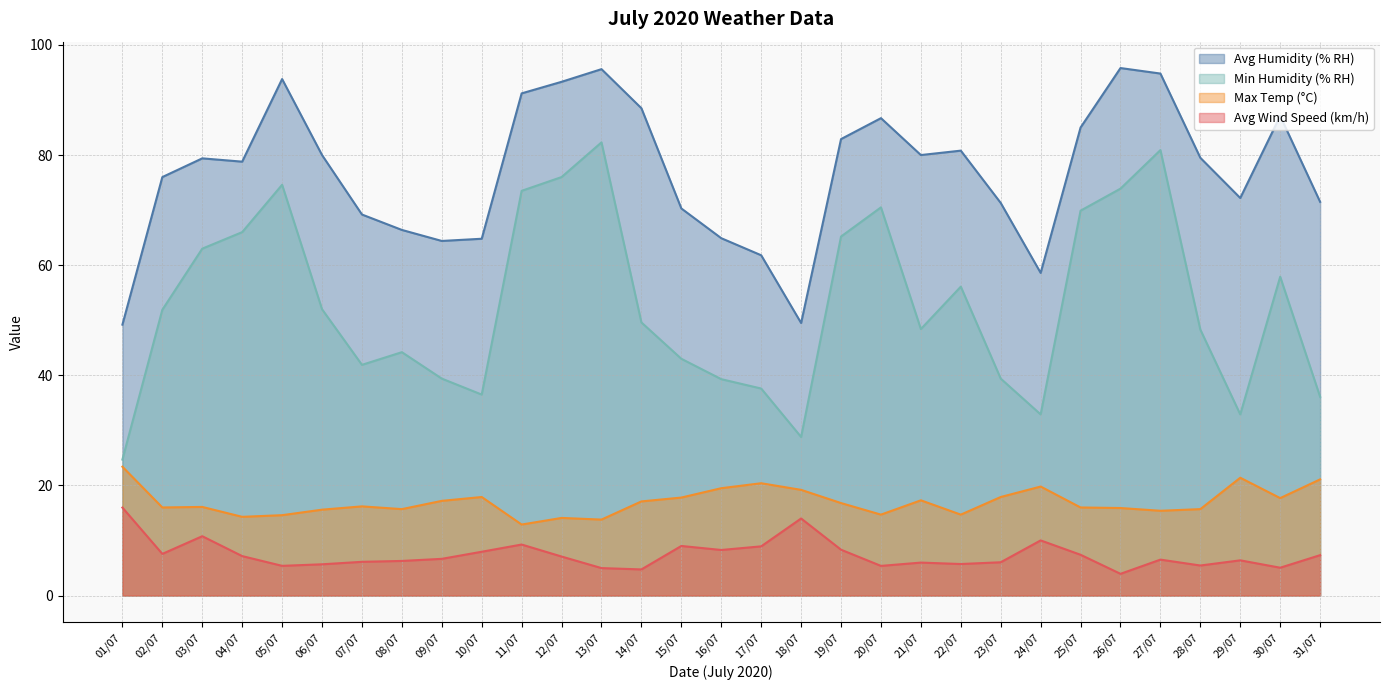

True or false: Avg Humidity (% RH) and Max Temp (°C) cross at least once.

False